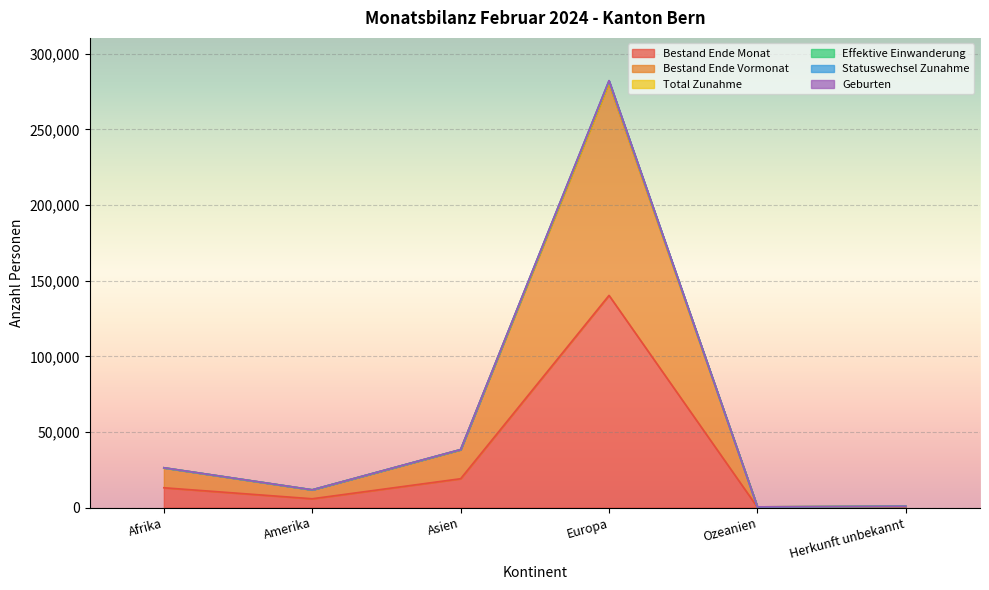

How many data points in Bestand Ende Vormonat are less than 26253?

3